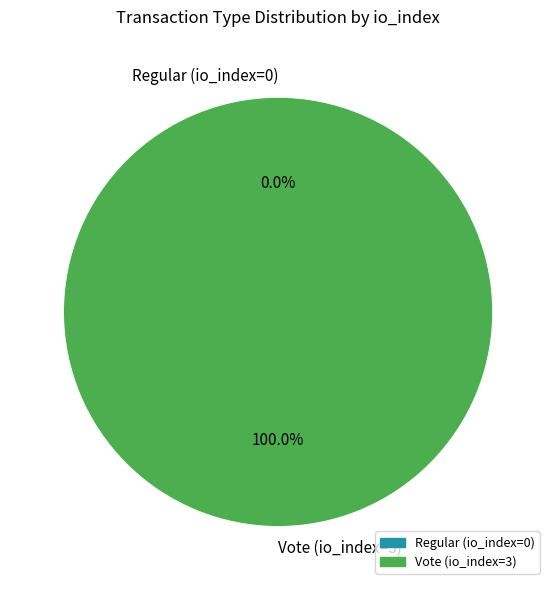

Does any single category account for the majority?

Yes